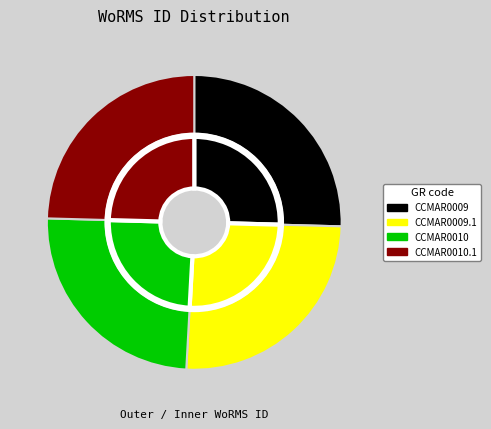

To the nearest percent, what percentage of the pie is CCMAR0010?

25%